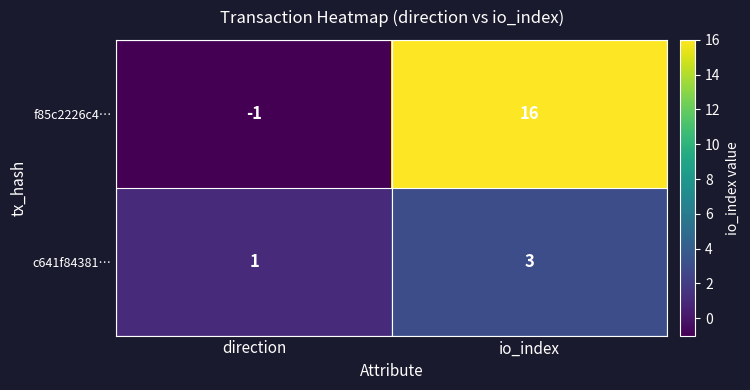

What is the difference between the maximum and minimum values in the f85c2226c4… series?

17